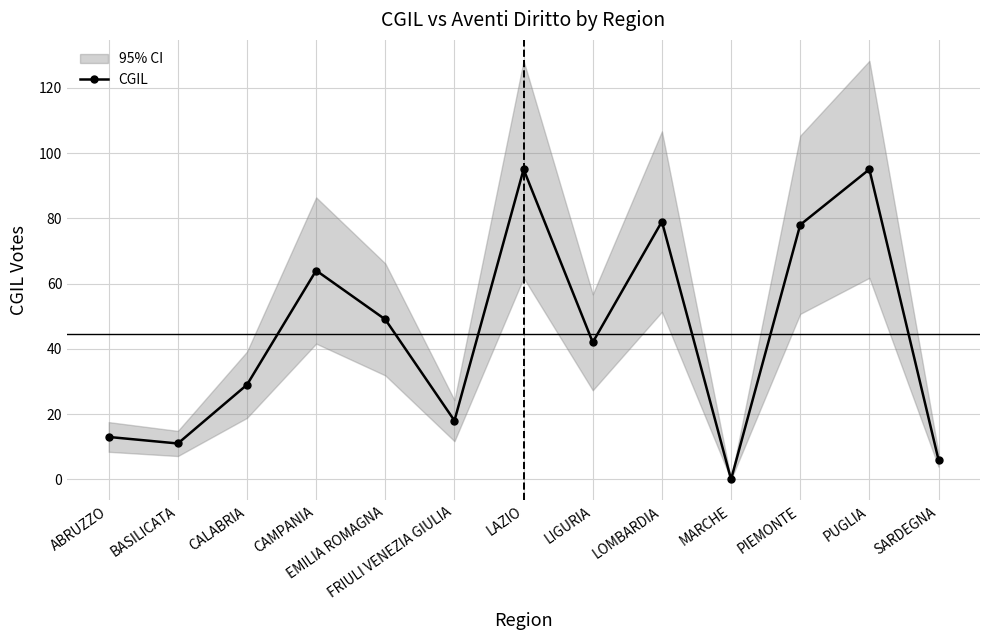

True or false: the data has more than 2 interior local peaks.

True